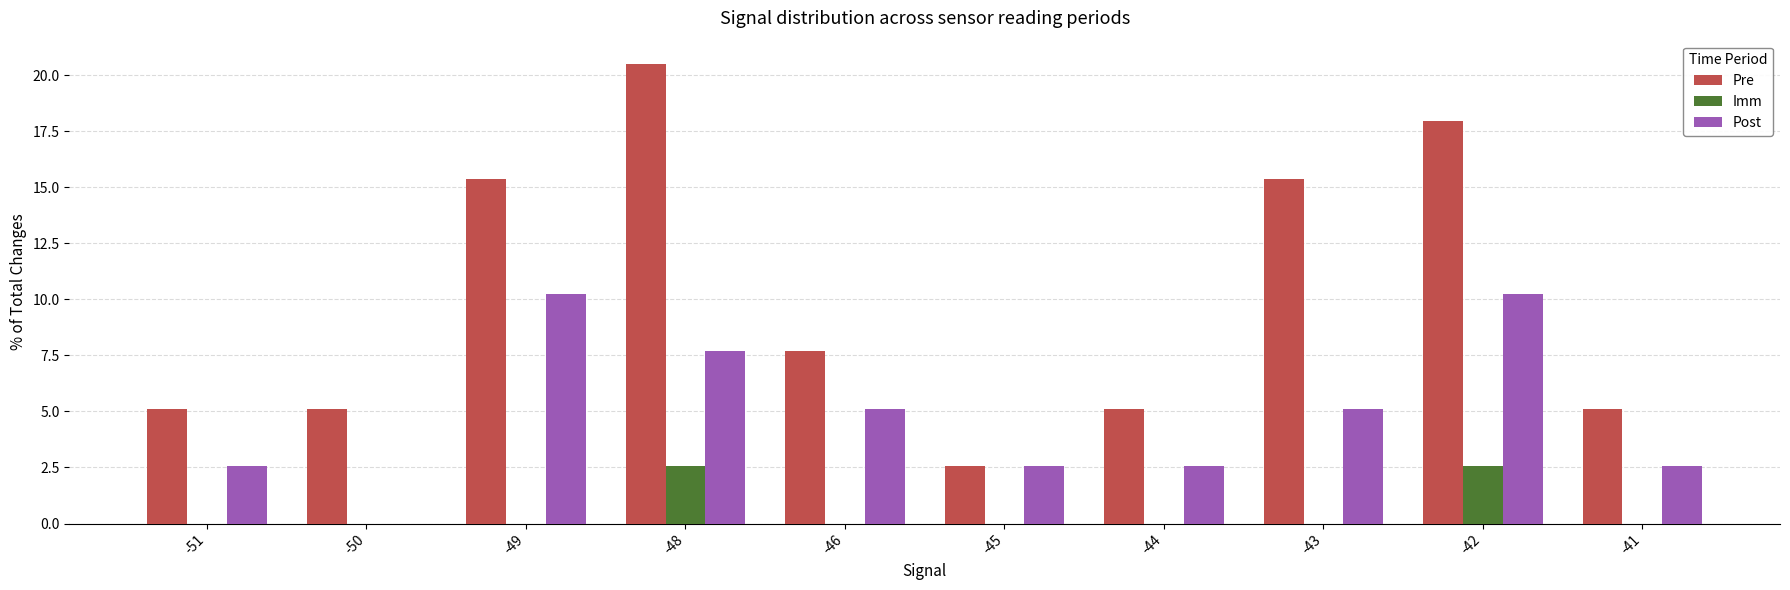

True or false: Imm has a value of 1.7 at -49.

False